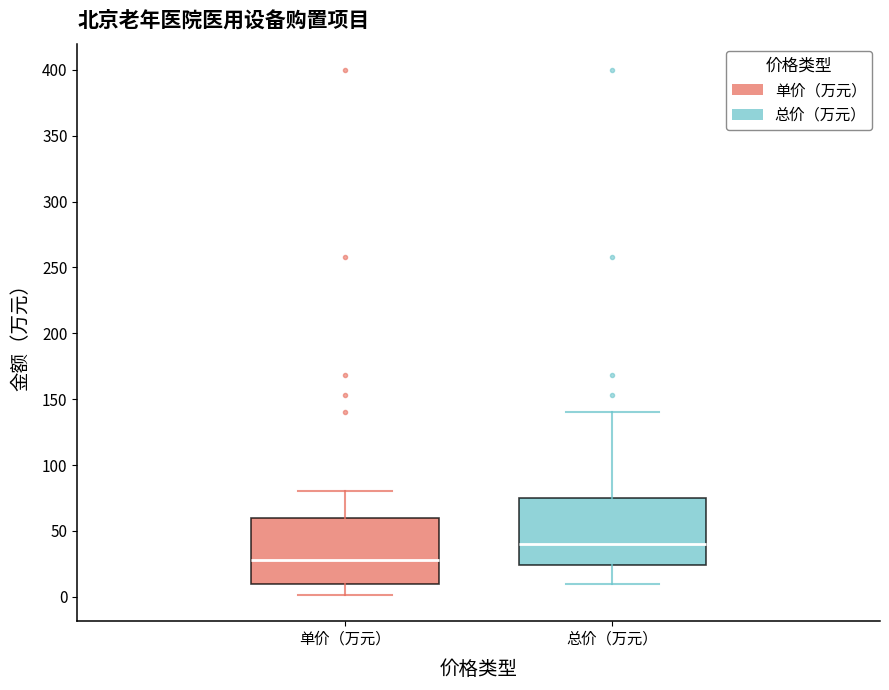

Which box's median line is the lowest?

单价（万元）